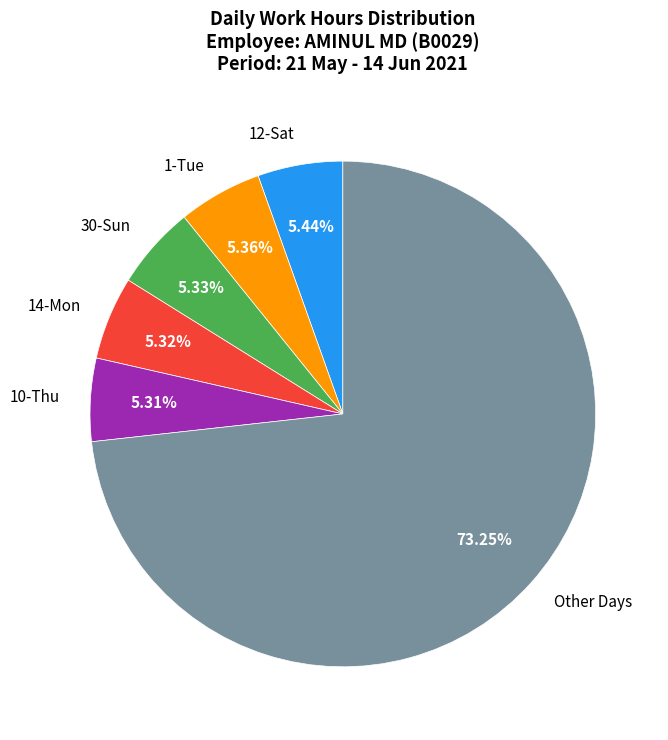

What is the ratio of the value at 14-Mon to the value at 30-Sun?

1.0